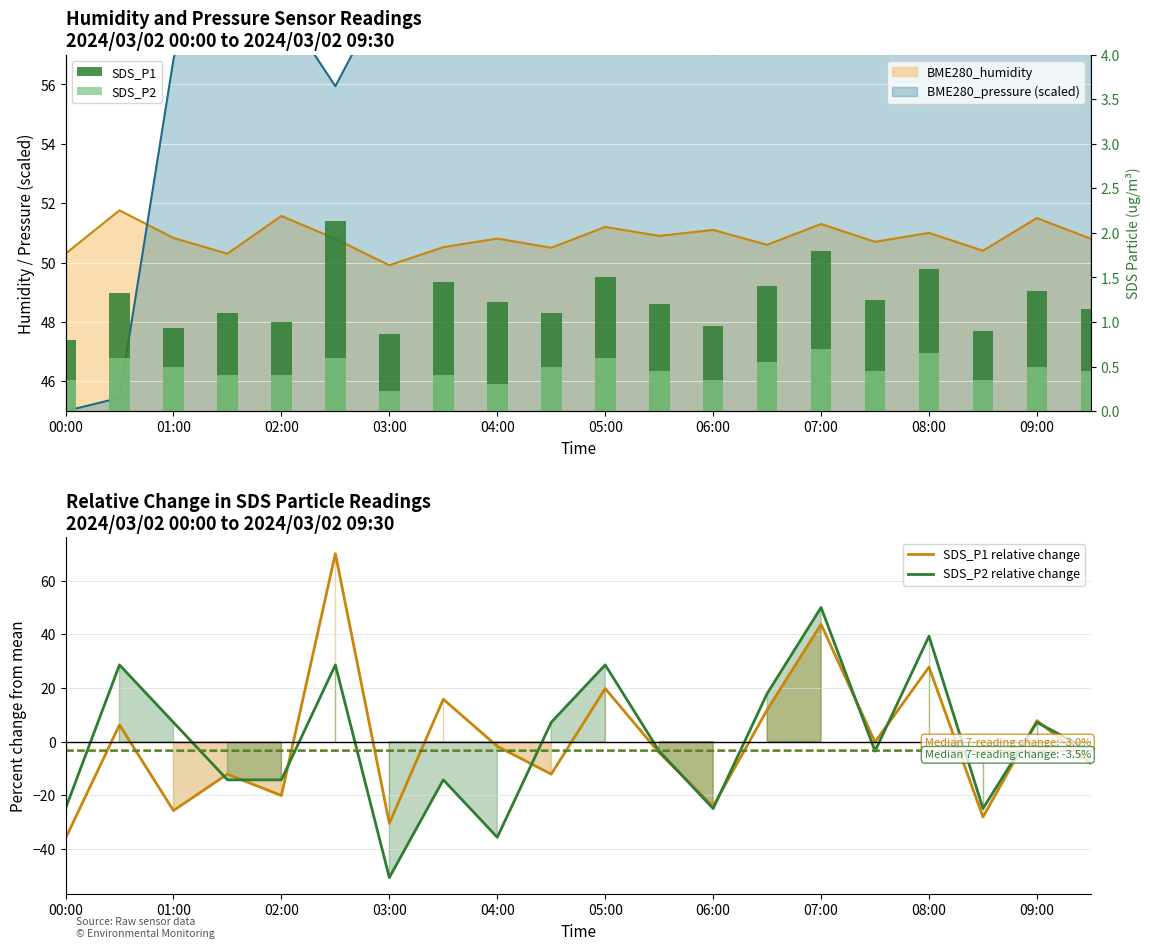

How many SDS_P2 values are between 0 and 1?

20